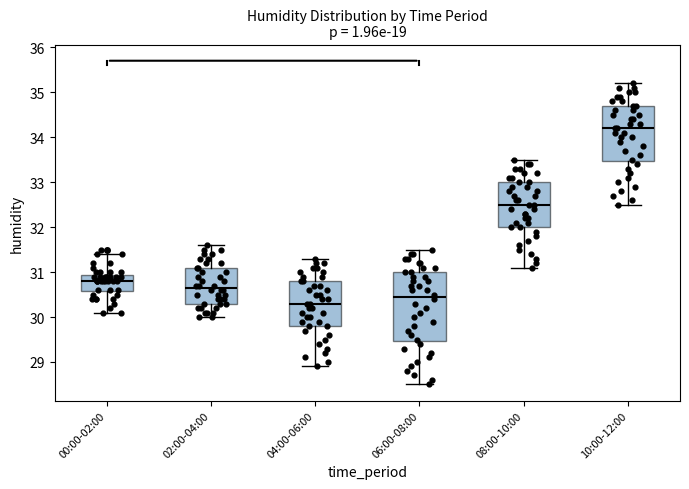

Which box has the lowest median line?

04:00-06:00